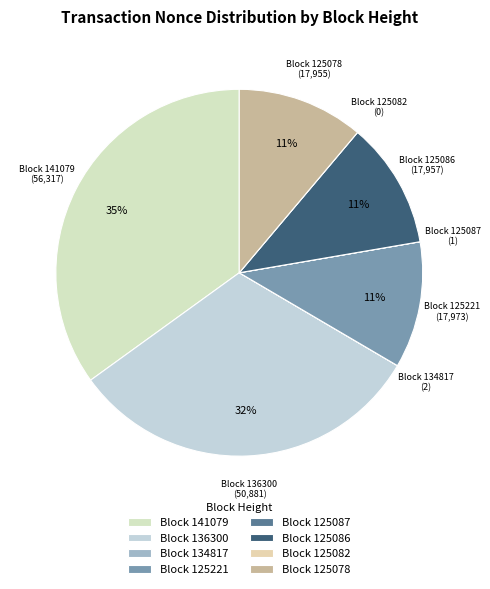

To the nearest percent, what is the difference between the largest and smallest slice percentages?

35%